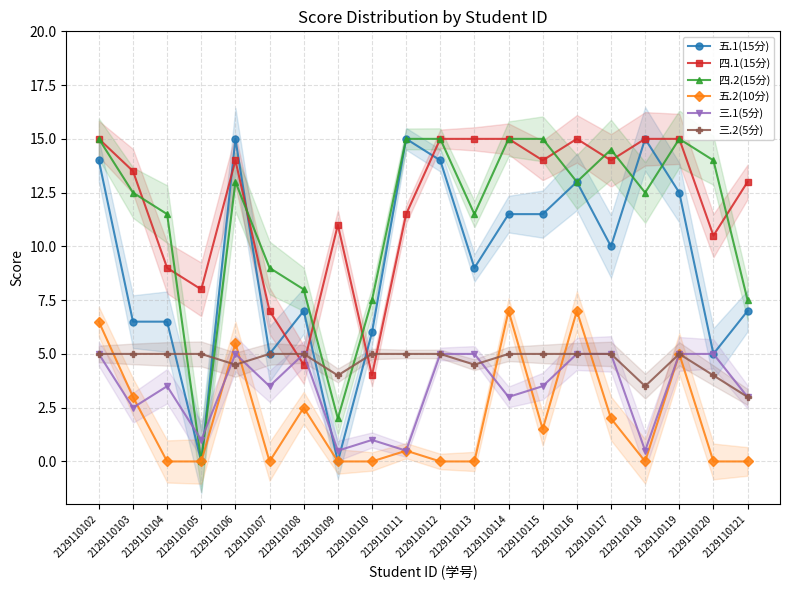

Which series has the largest range (max minus min)?

五.1(15分)